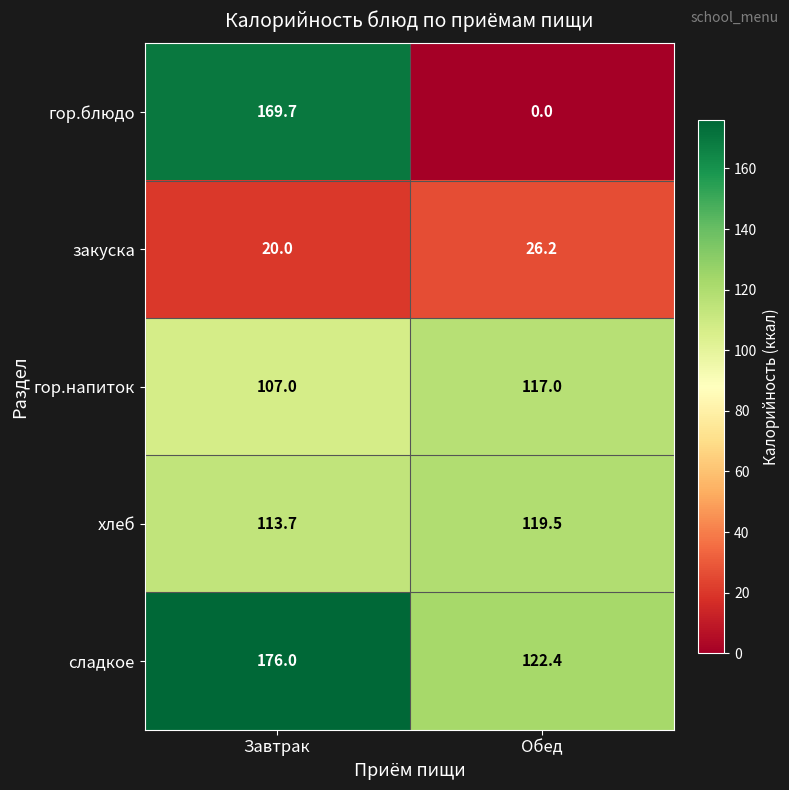

Rank the categories by хлеб value from highest to lowest.

Обед, Завтрак